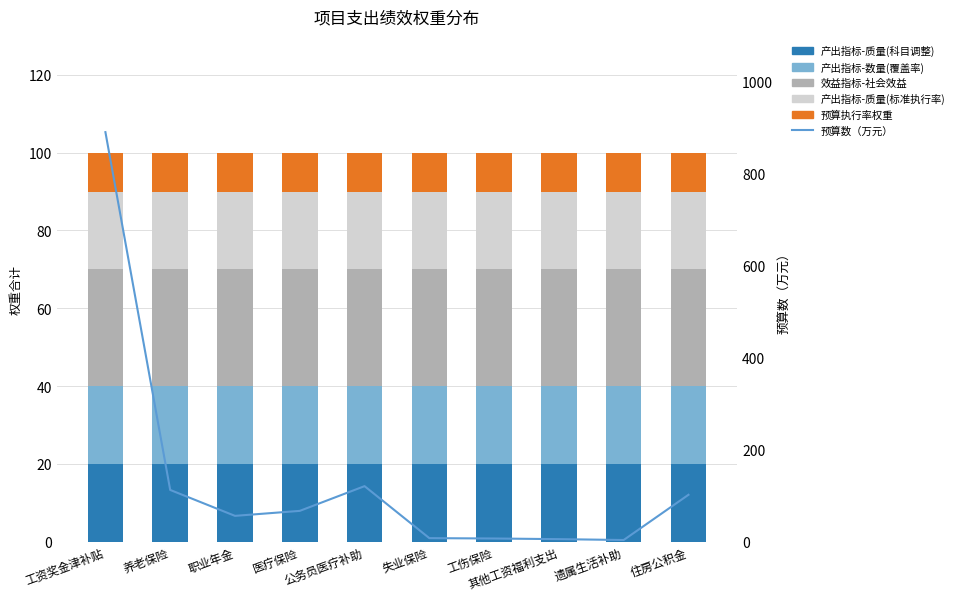

Which category has the highest value in the 产出指标-质量(标准执行率) series?

工资奖金津补贴